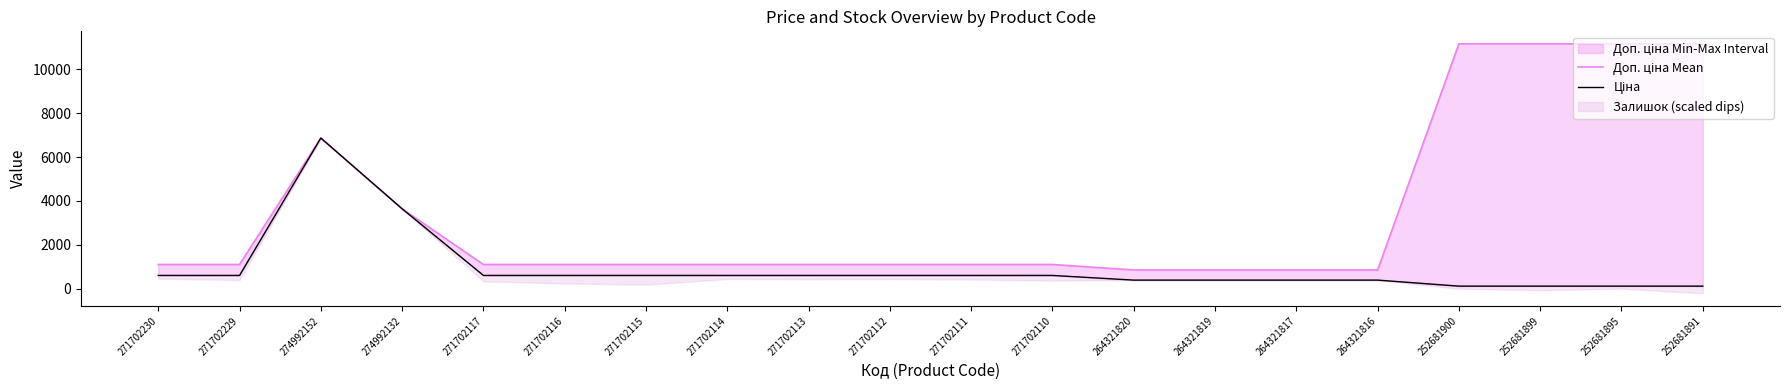

Is the value of Ціна at 252681900 greater than the value of Доп. ціна Mean at 271702117?

No